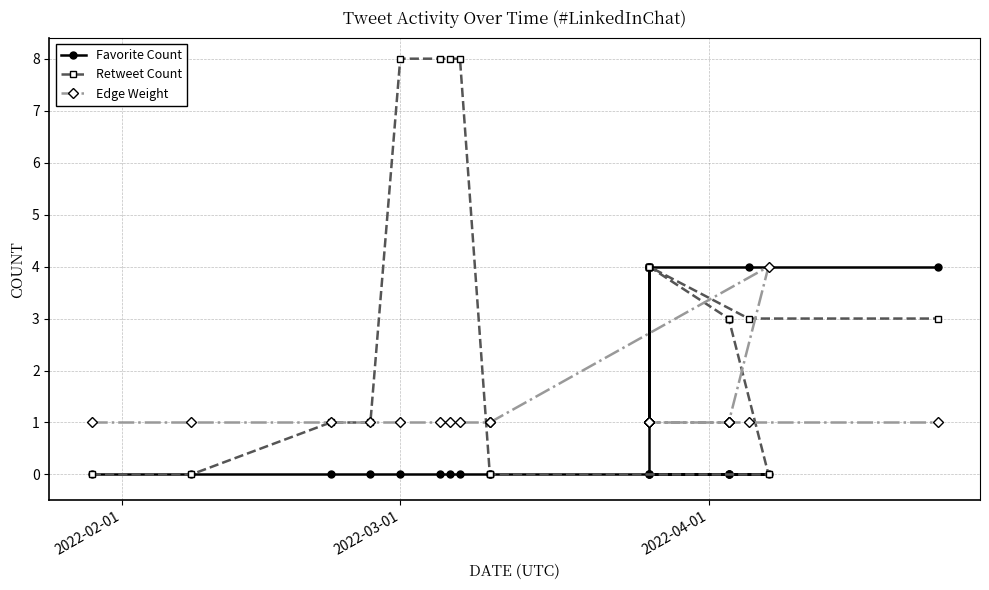

How many interior local peaks does the Edge Weight series have?

1